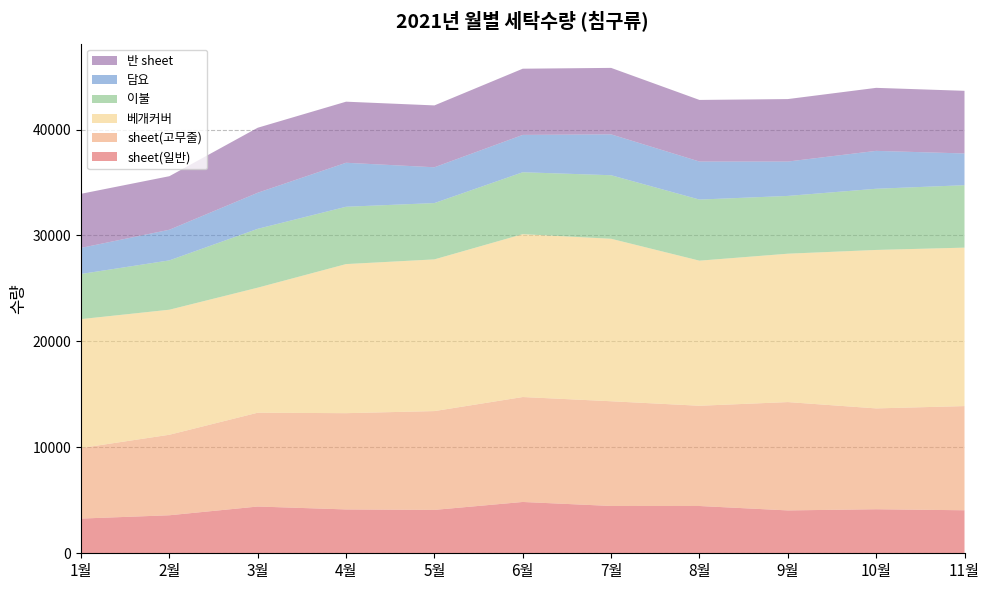

Reading right to left, transcribe all the data shown in this chart.

sheet(일반): 4061	4157	4047	4463	4467	4844	4096	4139	4414	3589	3276
sheet(고무줄): 9834	9519	10226	9463	9884	9906	9327	9087	8856	7600	6662
베개커버: 14958	14959	14008	13697	15340	15376	14321	14075	11804	11804	12167
이불: 5895	5776	5454	5768	5997	5845	5316	5411	5555	4657	4261
담요: 2996	3578	3246	3591	3859	3525	3380	4154	3406	2893	2463
반 sheet: 5914	5949	5897	5815	6275	6250	5840	5766	6138	5054	5107